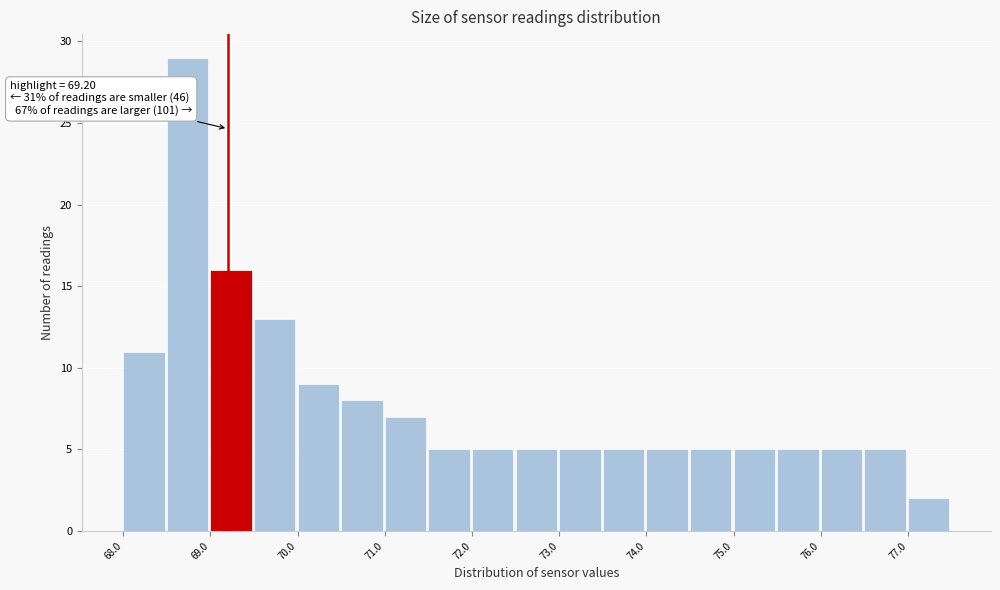

Which range on the x-axis has the tallest bar?

68.5 to 69.0